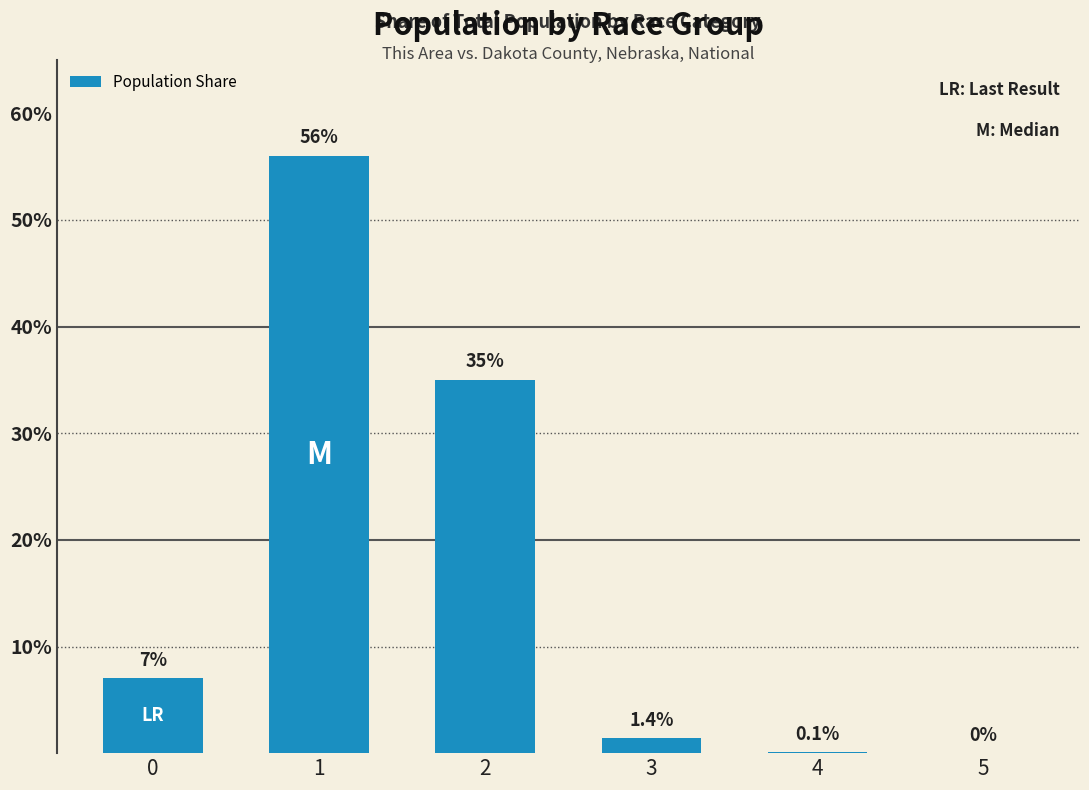

What is the approximate value at 0?

7.0